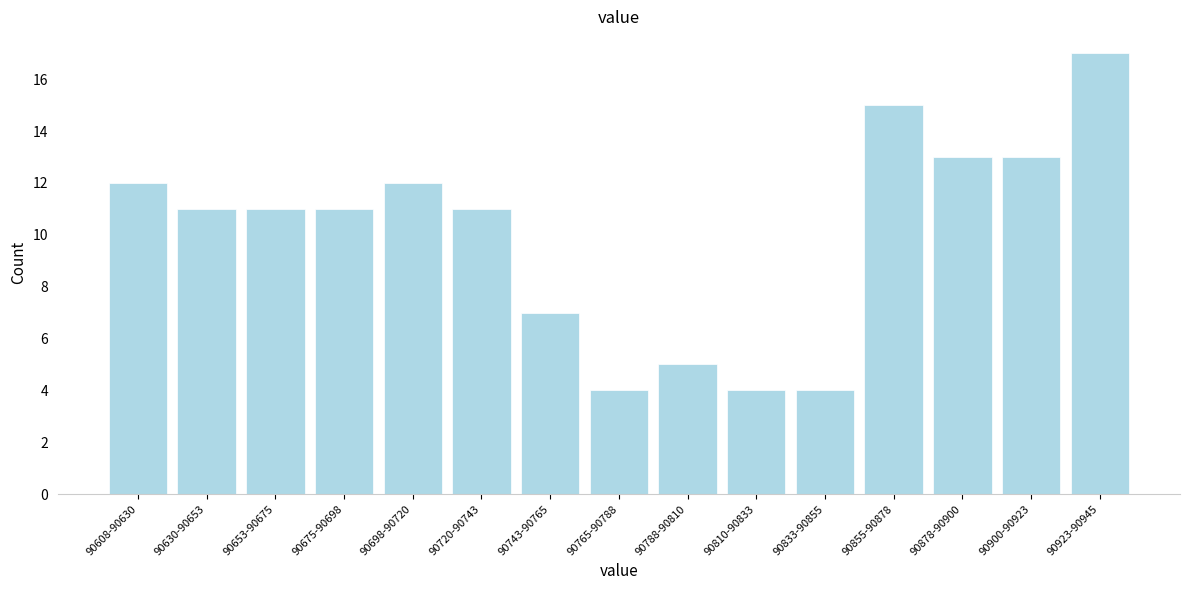

Reading left to right, list all the values displayed in this chart.

12	11	11	11	12	11	7	4	5	4	4	15	13	13	17